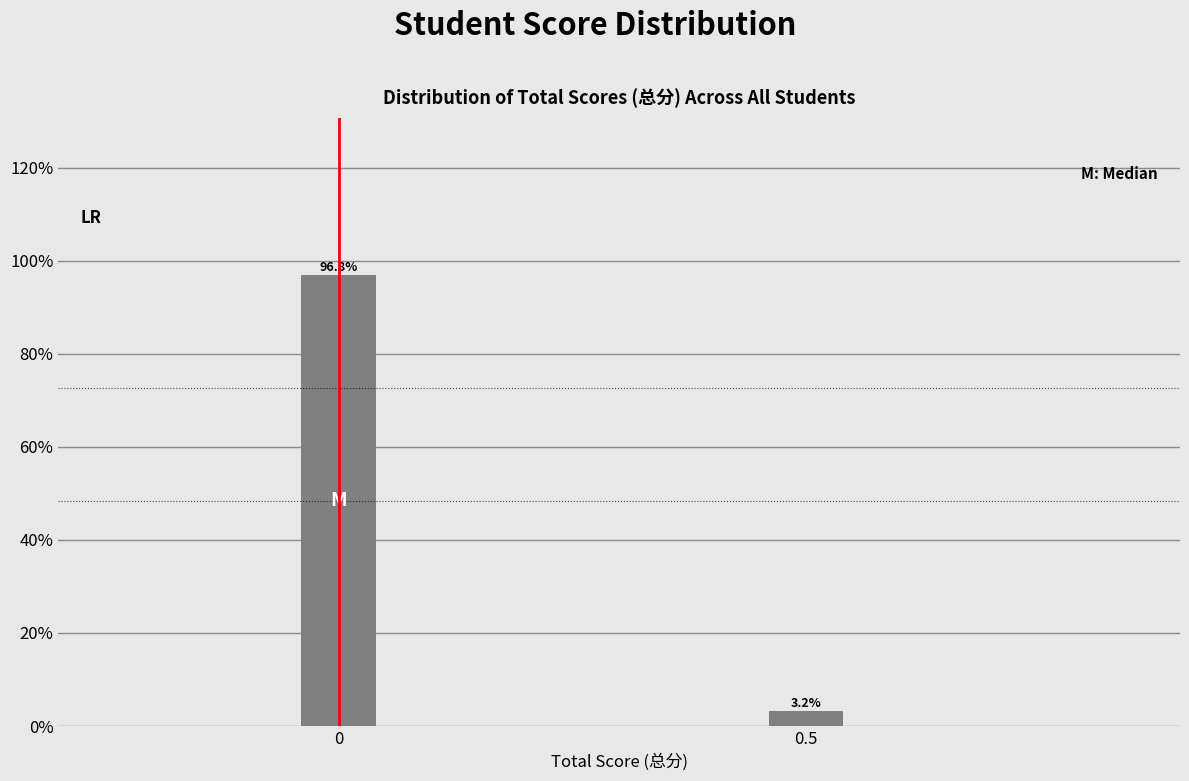

Reading right to left, transcribe all the data shown in this chart.

3.2	96.8